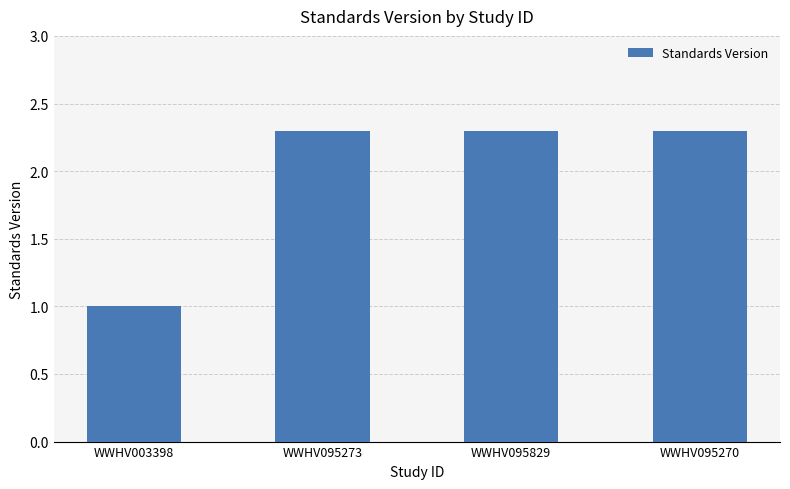

What is the smallest value displayed?

1.0